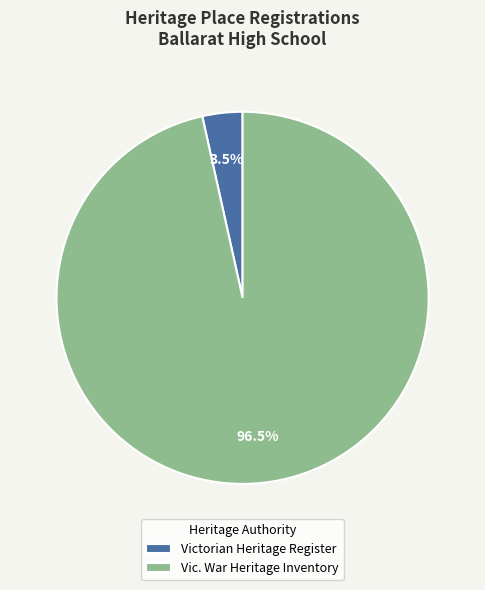

Is Vic. War Heritage Inventory the majority of the pie?

Yes